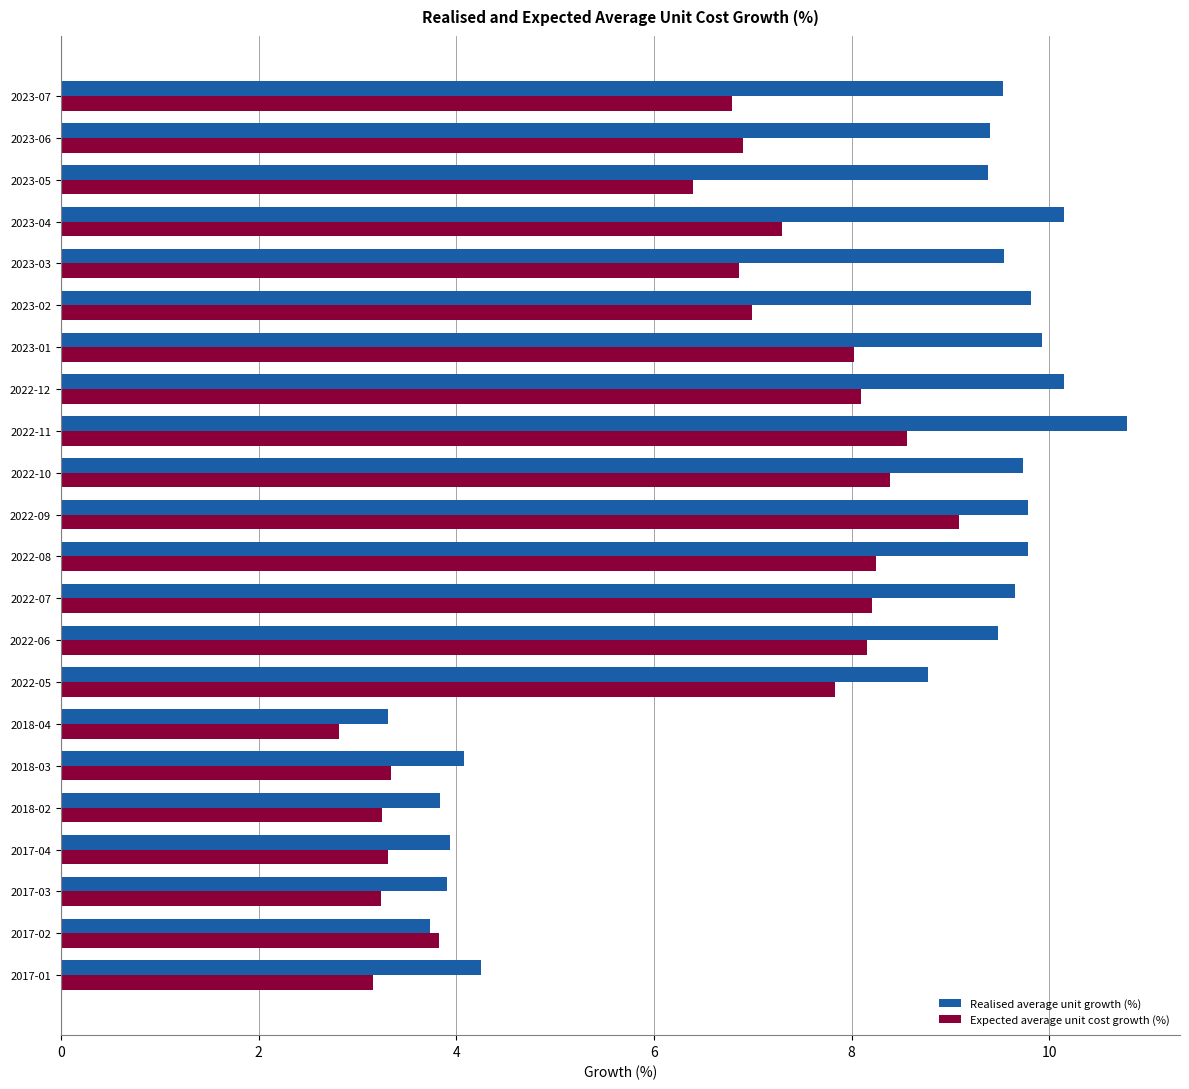

Rank the series by their average value, from highest to lowest.

Realised average unit growth (%), Expected average unit cost growth (%)